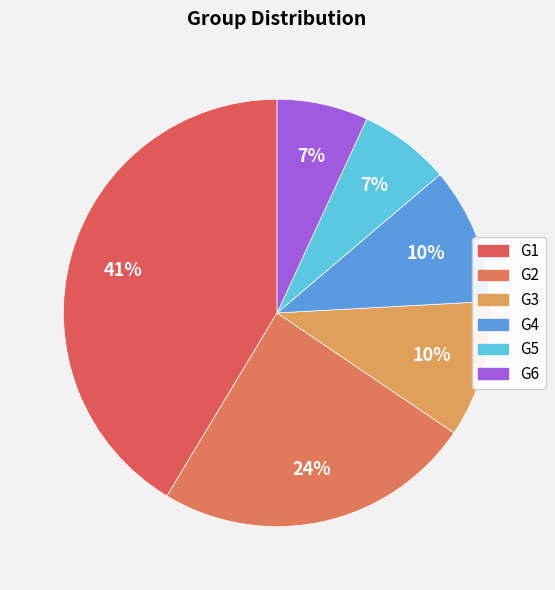

Is it true that G2 is 17% of the pie?

False